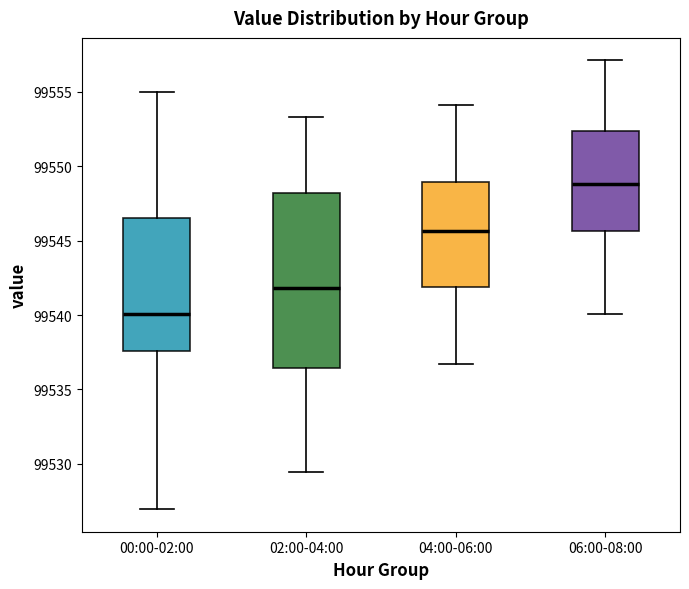

Reading left to right, transcribe this box plot: for each box, give where its median line is, the range the box spans, and where its two whiskers end, as read against the y-axis. The values are not printed on the chart, so give them approximately, as read against the axis.

00:00-02:00: median 99540.0, box 99537.5 to 99546.5, whiskers 99527.0 to 99555.0
02:00-04:00: median 99542.0, box 99536.5 to 99548.0, whiskers 99529.5 to 99553.5
04:00-06:00: median 99545.5, box 99542.0 to 99549.0, whiskers 99536.5 to 99554.0
06:00-08:00: median 99549.0, box 99545.5 to 99552.5, whiskers 99540.0 to 99557.0